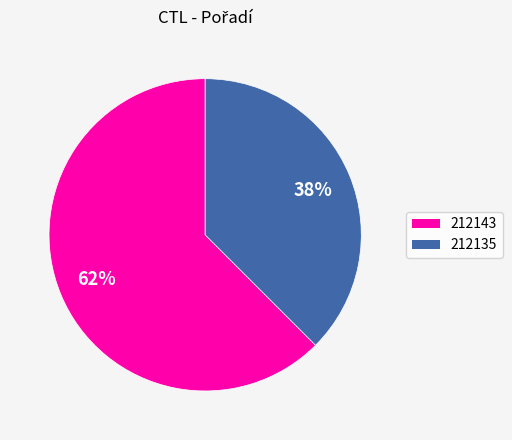

The 212135 slice represents 38% of the pie. True or false?

True